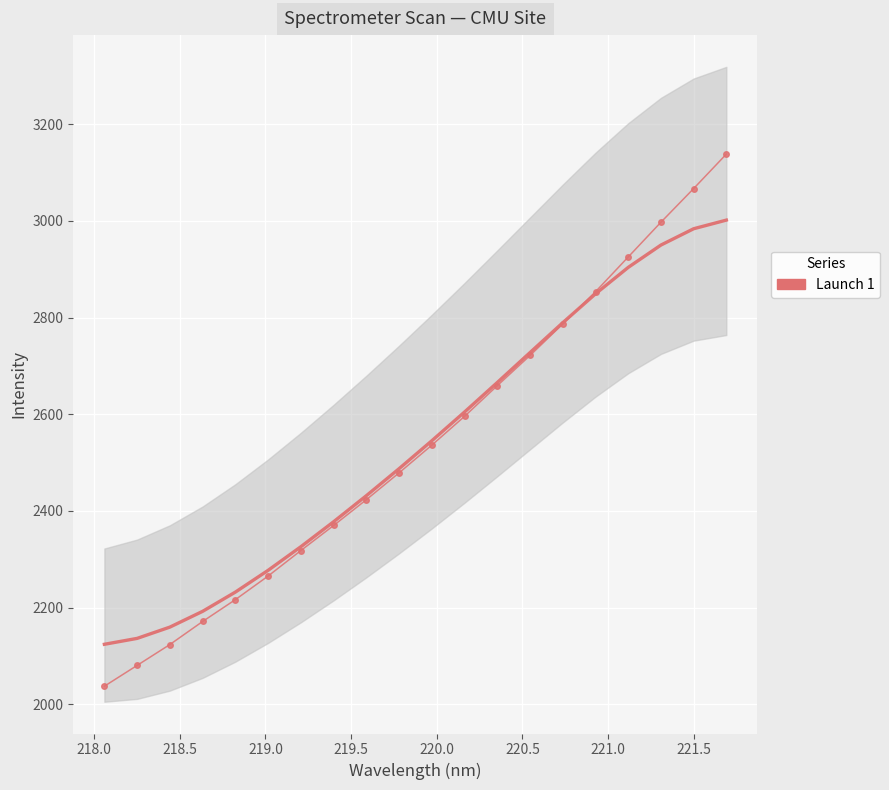

What is the average value?

2538.3